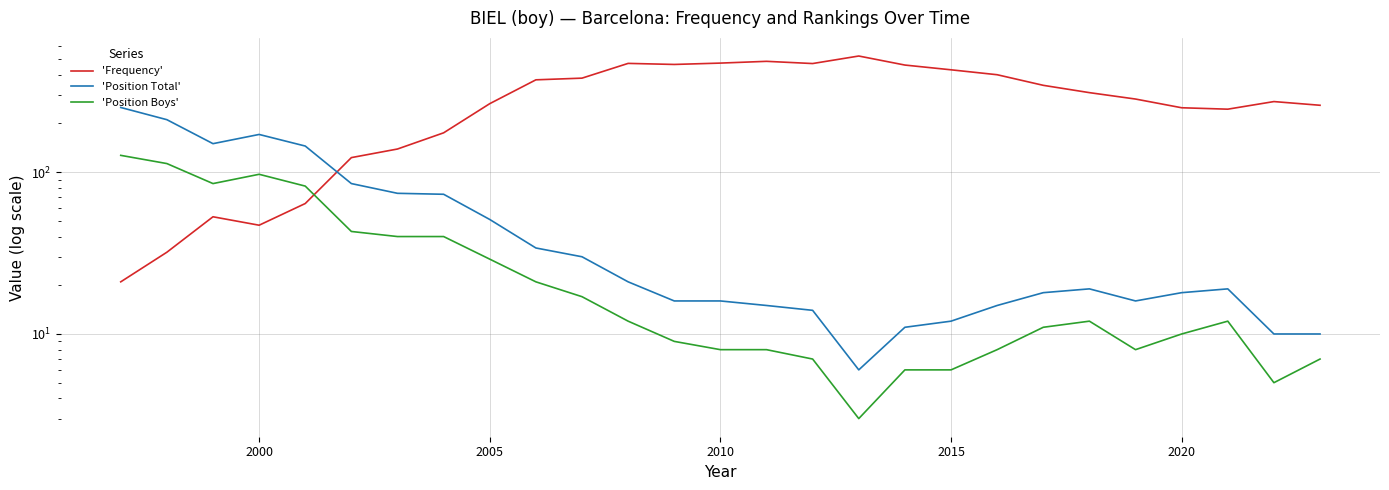

Is it true that 'Frequency' equals 286 at 17?

False